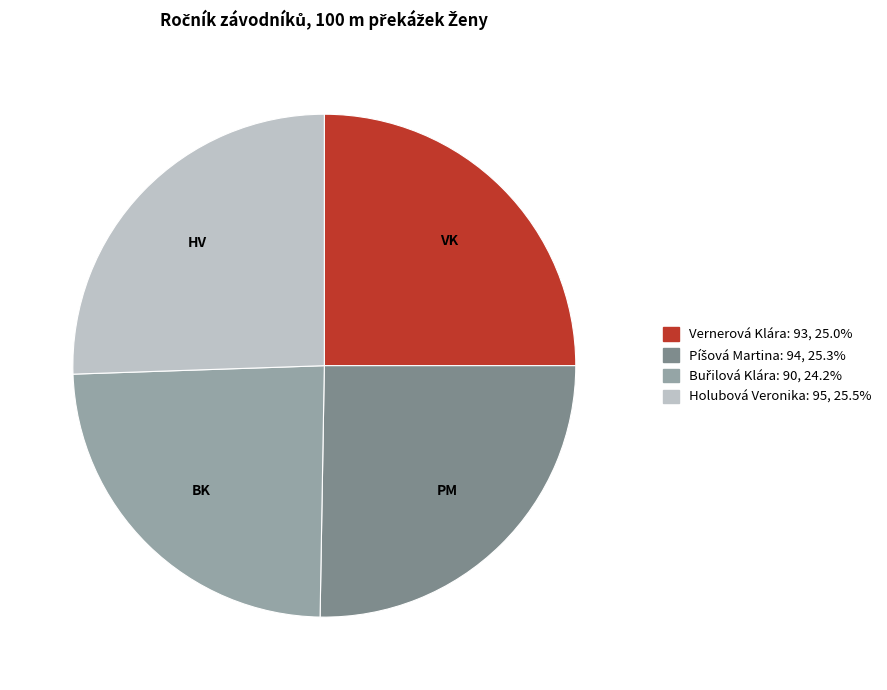

Count the number of slices in the pie.

4